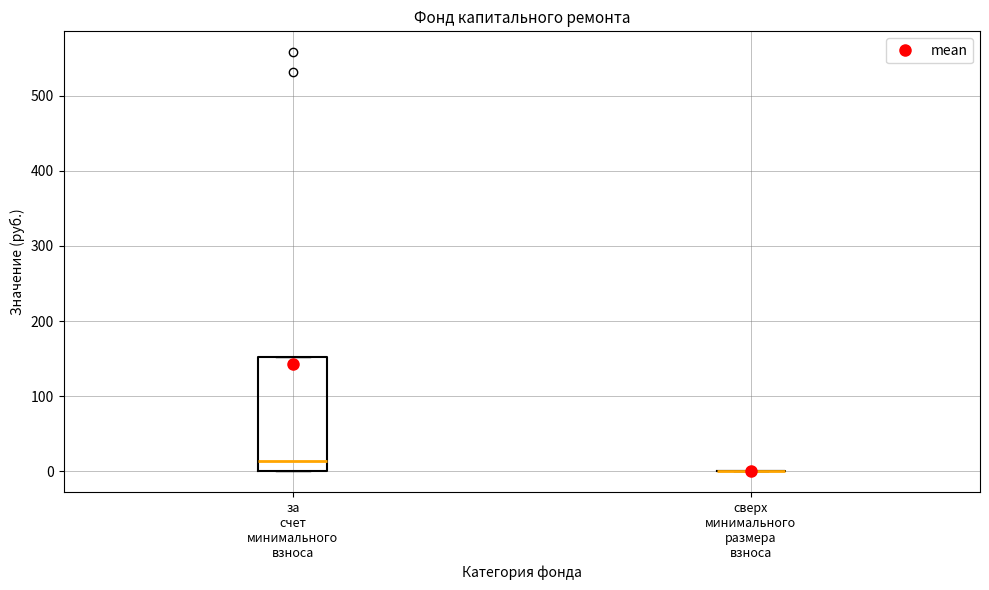

Reading left to right, transcribe this box plot: for each box, give where its median line is, the range the box spans, and where its two whiskers end, as read against the y-axis. The values are not printed on the chart, so give them approximately, as read against the axis.

за счет минимального взноса: median 10, box 0 to 150, whiskers 0 to 150
сверх минимального размера взноса: box collapsed to a line at 0, whiskers 0 to 0